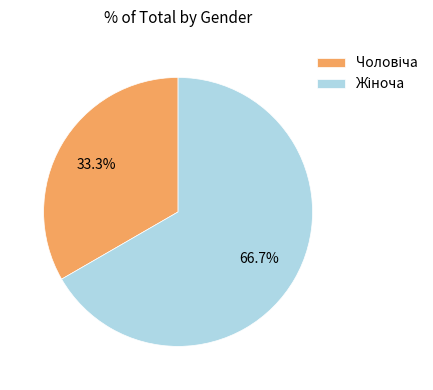

To the nearest percent, what is the difference between the largest and smallest slice percentages?

33%